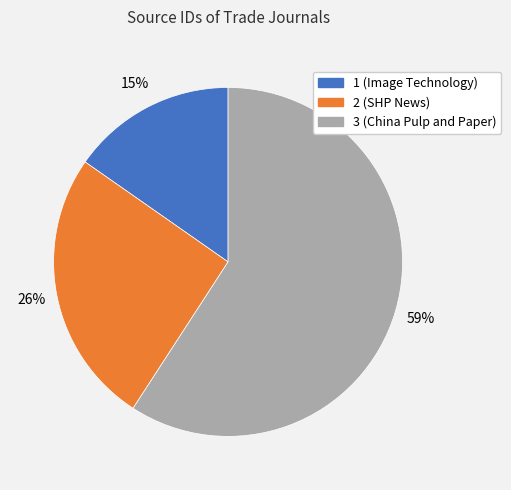

Which slice represents more than half of the pie?

3 (China Pulp and Paper)